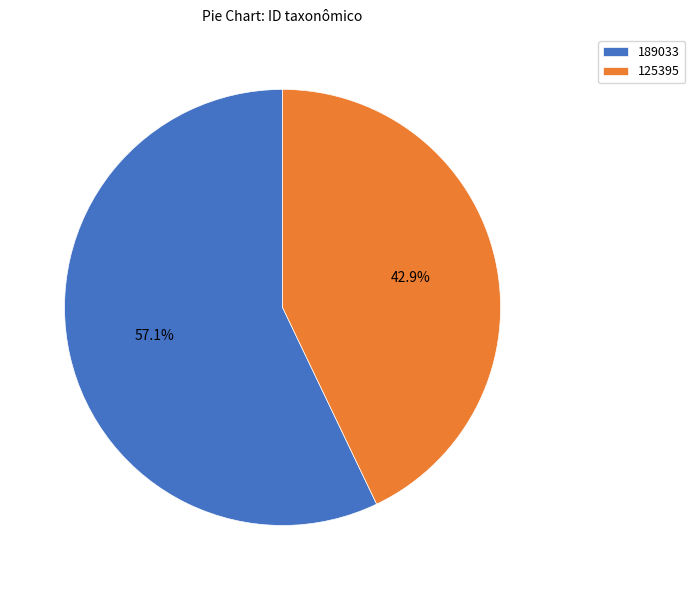

Count the number of slices in the pie.

2